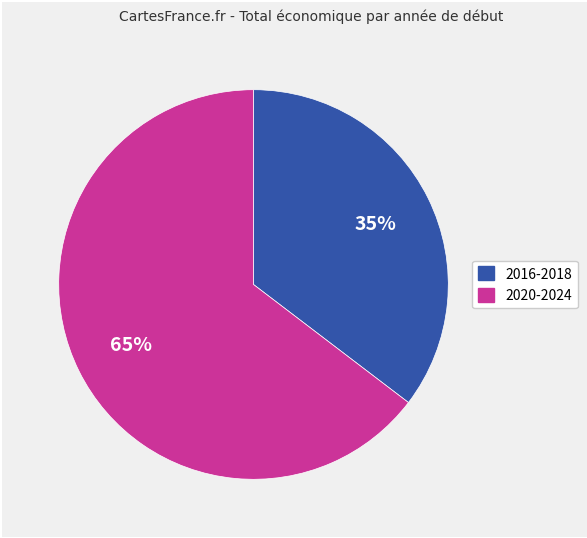

To the nearest percent, what is the average slice percentage?

50%